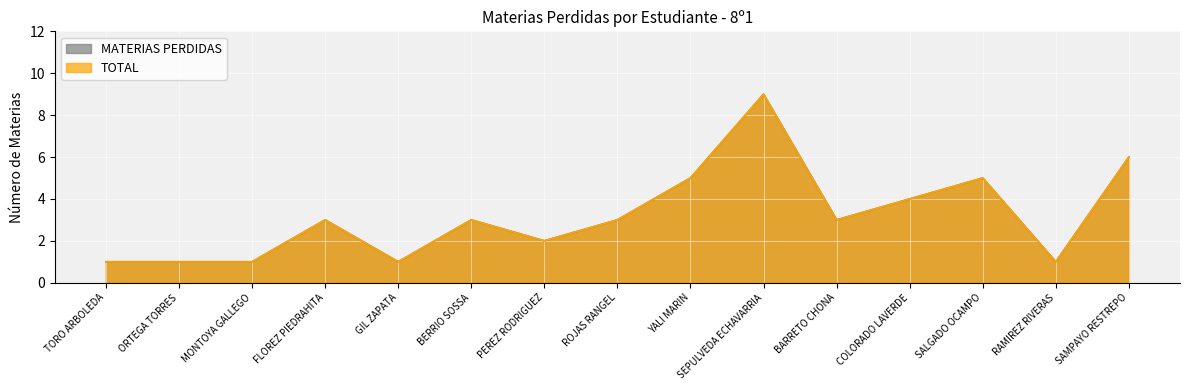

Reading left to right, what are all the values shown in this chart?

TOTAL: TORO ARBOLEDA=1	ORTEGA TORRES=1	MONTOYA GALLEGO=1	FLOREZ PIEDRAHITA=3	GIL ZAPATA=1	BERRIO SOSSA=3	PEREZ RODRIGUEZ=2	ROJAS RANGEL=3	YALI MARIN=5	SEPULVEDA ECHAVARRIA=9	BARRETO CHONA=3	COLORADO LAVERDE=4	SALGADO OCAMPO=5	RAMIREZ RIVERAS=1	SAMPAYO RESTREPO=6
MATERIAS PERDIDAS: TORO ARBOLEDA=1	ORTEGA TORRES=1	MONTOYA GALLEGO=1	FLOREZ PIEDRAHITA=3	GIL ZAPATA=1	BERRIO SOSSA=3	PEREZ RODRIGUEZ=2	ROJAS RANGEL=3	YALI MARIN=5	SEPULVEDA ECHAVARRIA=9	BARRETO CHONA=3	COLORADO LAVERDE=4	SALGADO OCAMPO=5	RAMIREZ RIVERAS=1	SAMPAYO RESTREPO=6